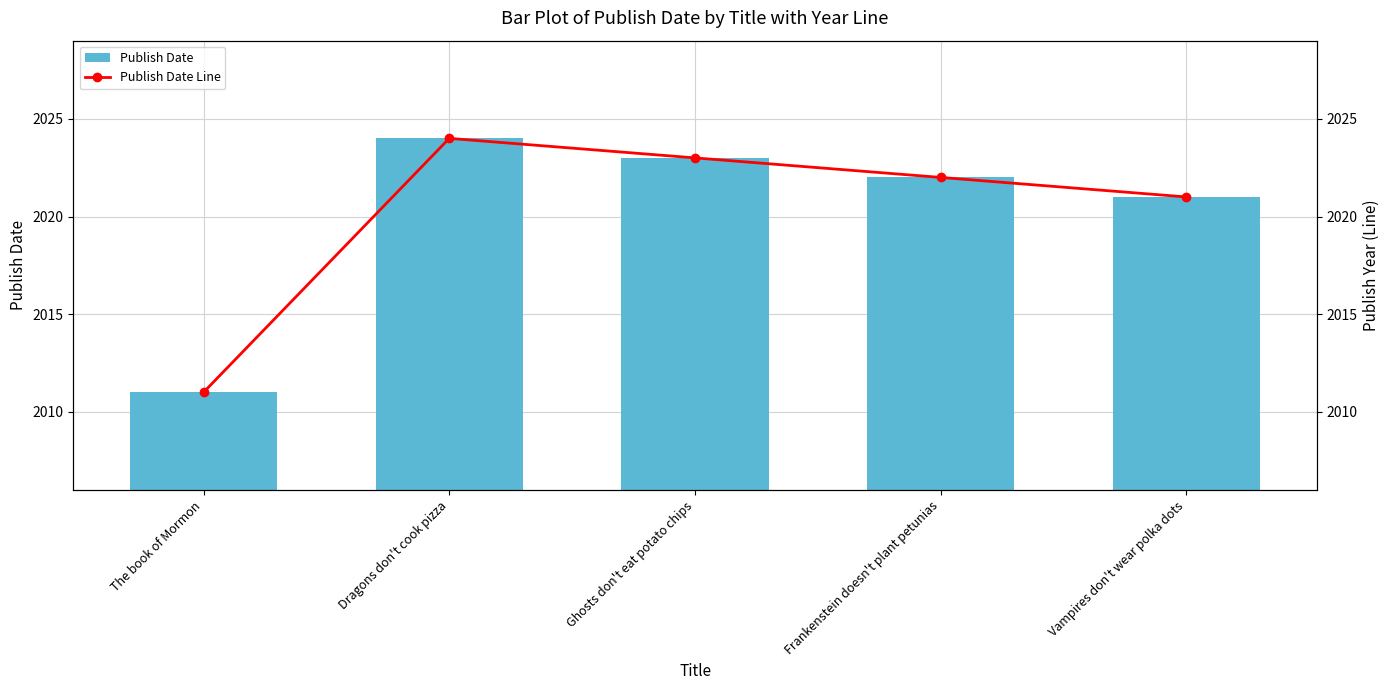

What is the difference between the second highest and second lowest values in the Publish Date series?

2